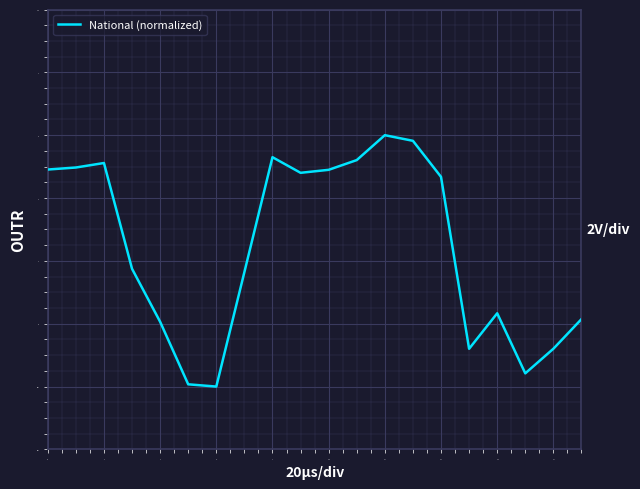

What is the difference between the maximum and minimum values?

8.0